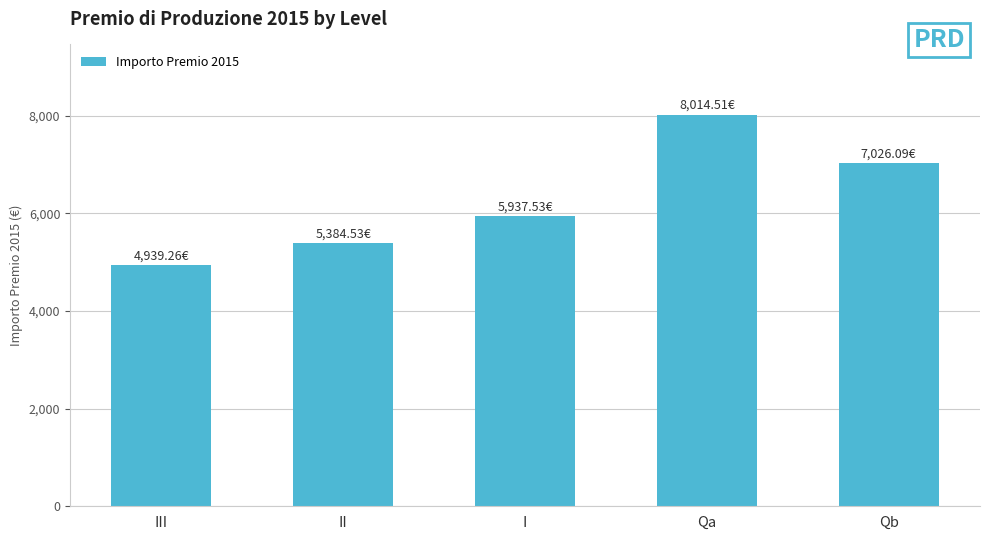

What is the label of the 4th bar from the left?

Qa